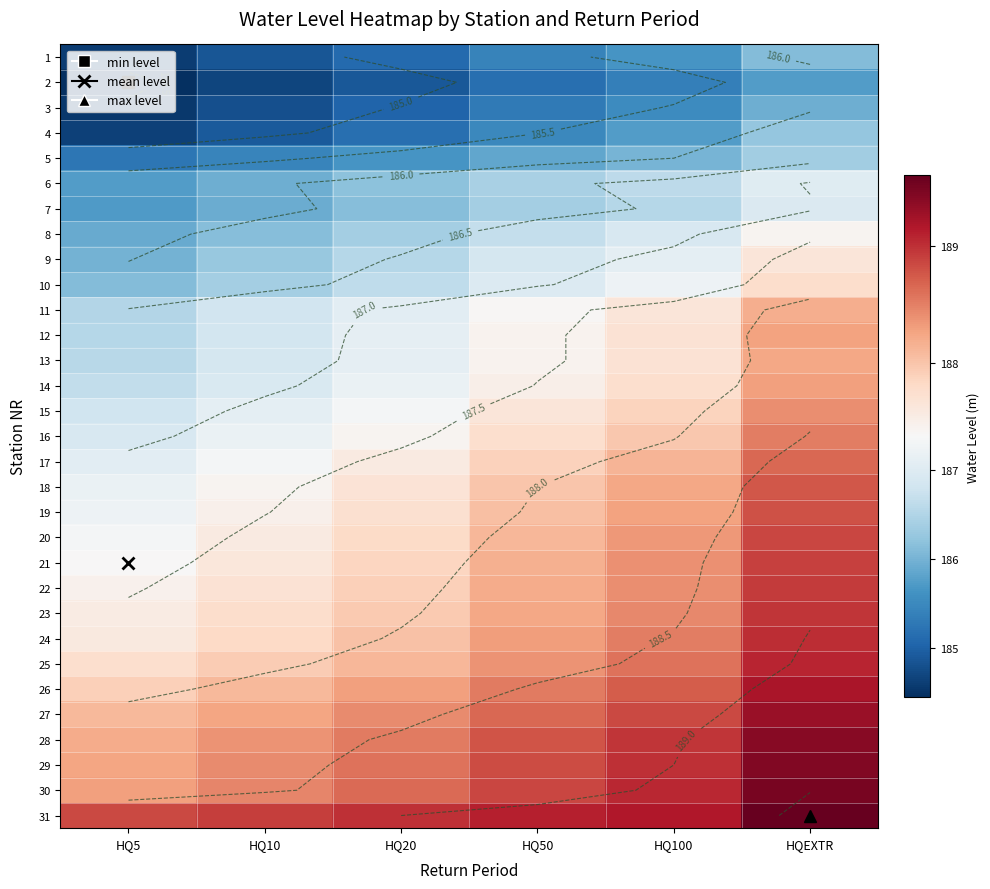

What is the spread (max minus min) of values at HQ10?

4.2